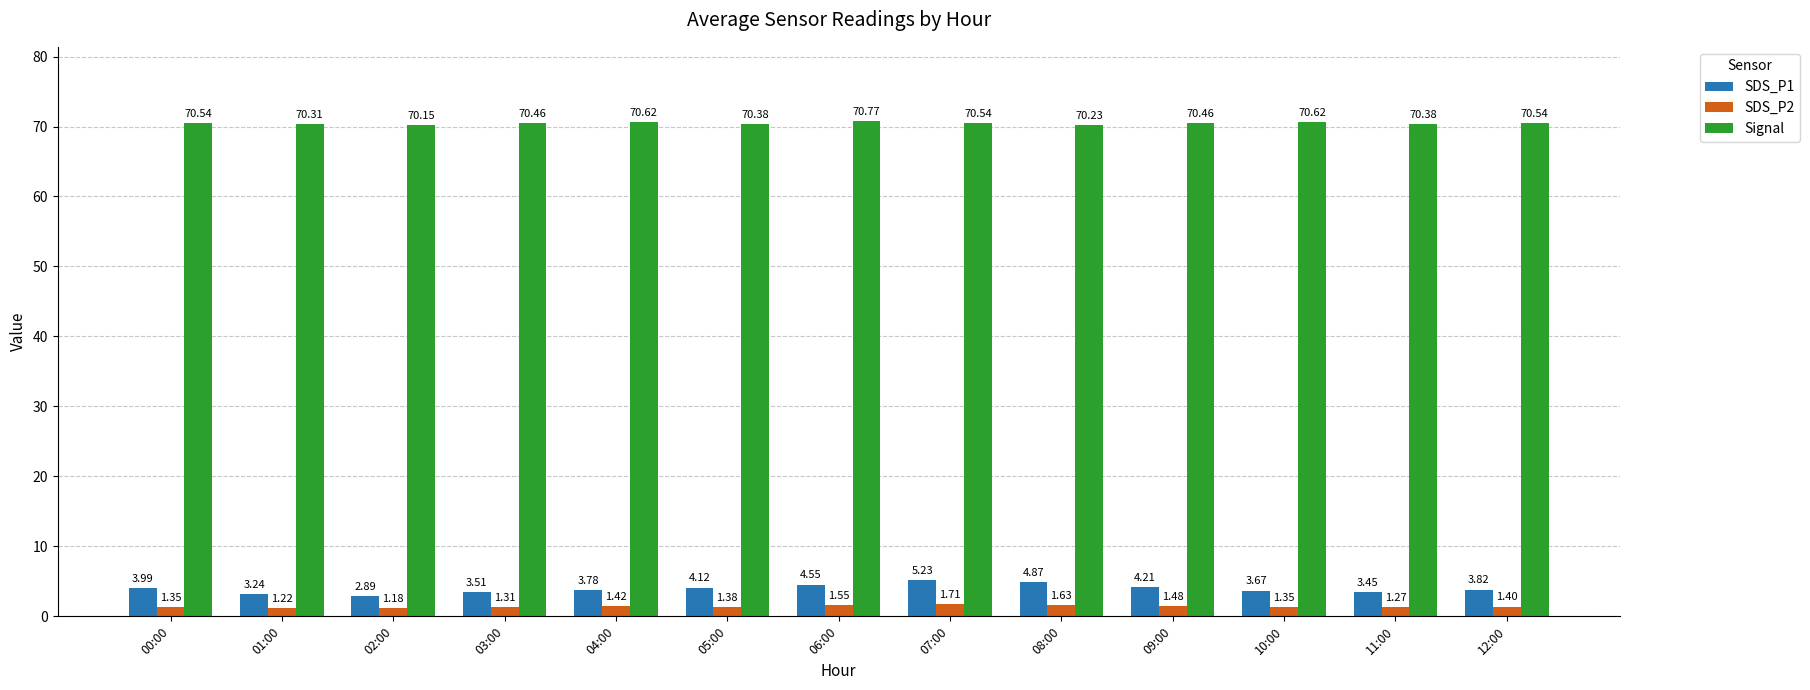

Which series changed the most between 04:00 and 08:00?

SDS_P1